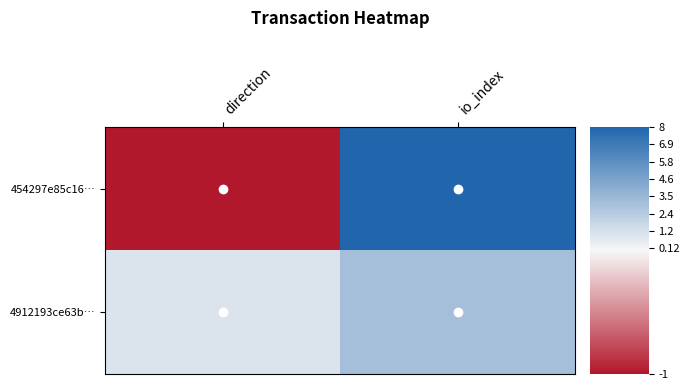

At io_index, list the series in order from largest to smallest.

454297e85c16…, 4912193ce63b…